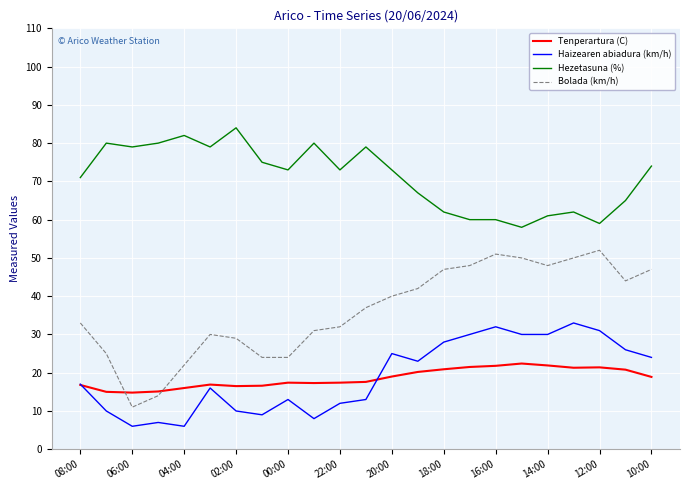

List the series in order of their peak value, lowest first.

Tenperartura (C), Haizearen abiadura (km/h), Bolada (km/h), Hezetasuna (%)